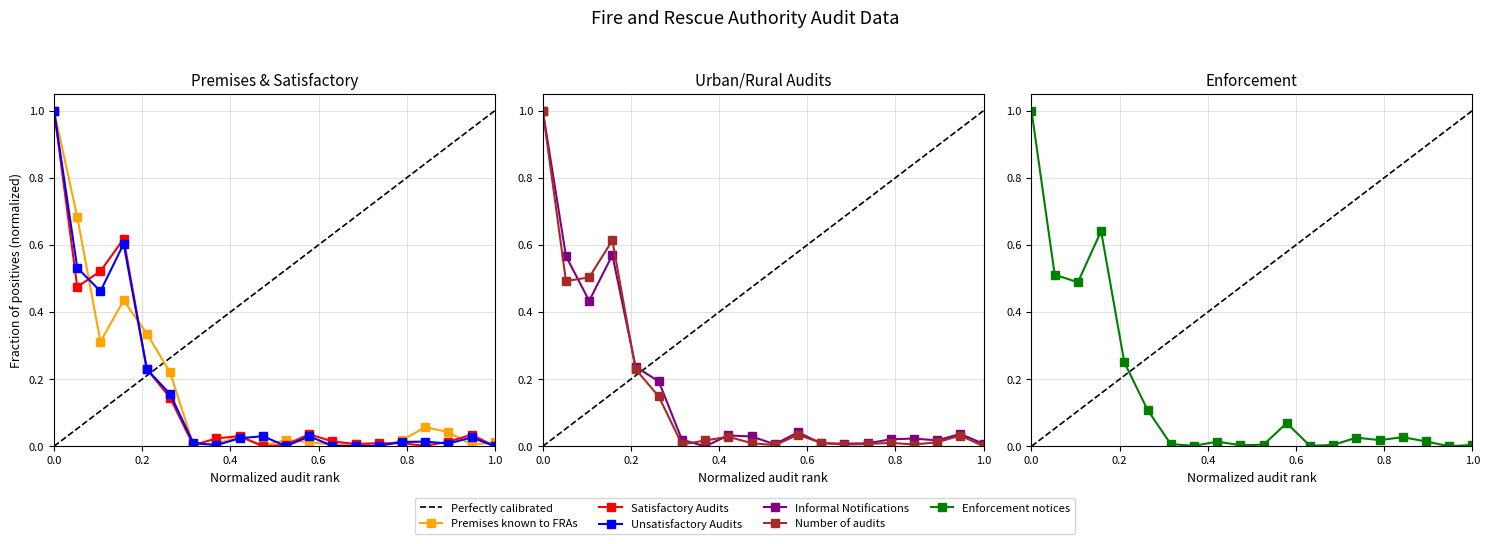

What is the maximum value shown in the chart?

1.0